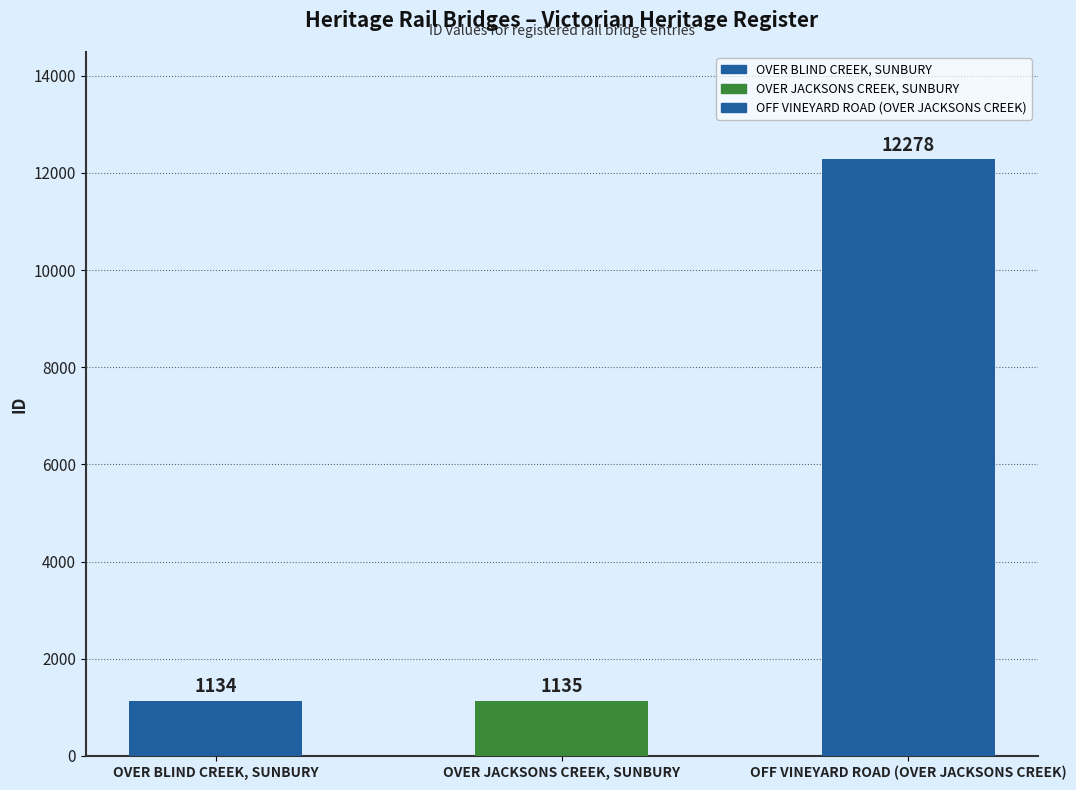

Are the bars grouped side by side (vs. stacked)?

No